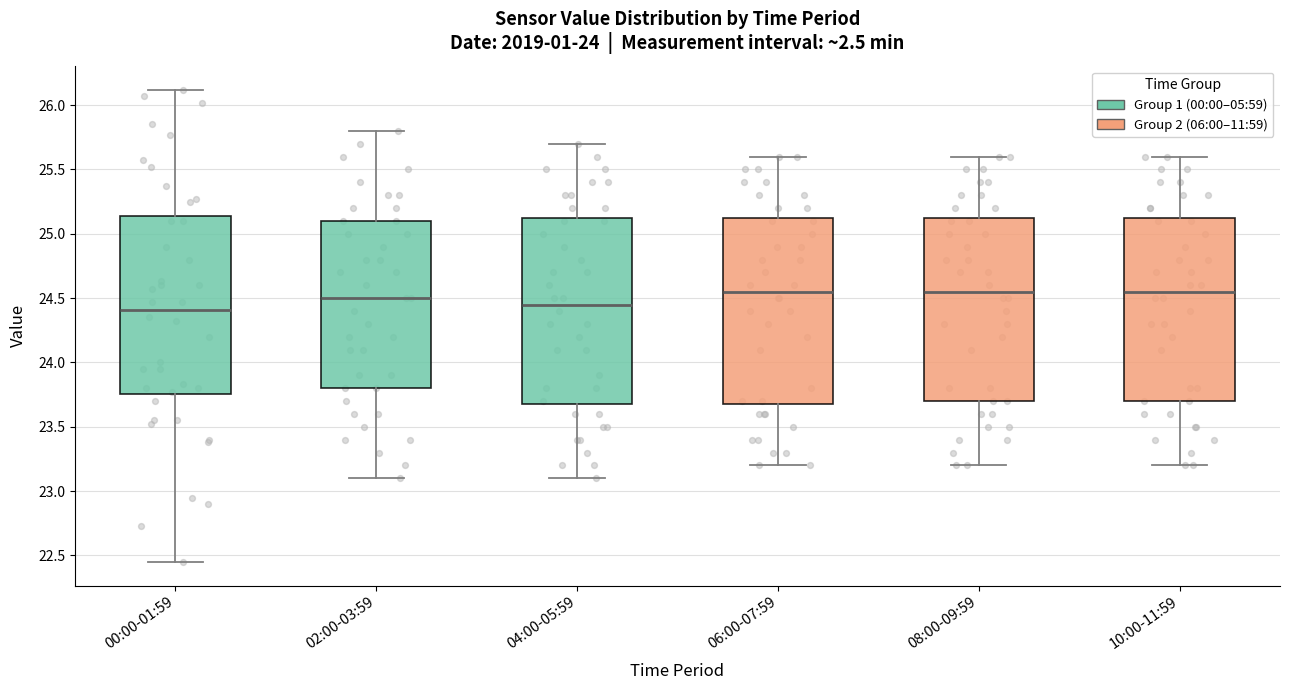

Reading left to right, read every box against the y-axis: the position of its median line, the range the box covers, and the ends of its whiskers. The values are not printed on the chart, so give them approximately, as read against the axis.

00:00-01:59: median 24.40, box 23.75 to 25.15, whiskers 22.45 to 26.10
02:00-03:59: median 24.50, box 23.80 to 25.10, whiskers 23.10 to 25.80
04:00-05:59: median 24.45, box 23.70 to 25.15, whiskers 23.10 to 25.70
06:00-07:59: median 24.55, box 23.70 to 25.15, whiskers 23.20 to 25.60
08:00-09:59: median 24.55, box 23.70 to 25.15, whiskers 23.20 to 25.60
10:00-11:59: median 24.55, box 23.70 to 25.15, whiskers 23.20 to 25.60